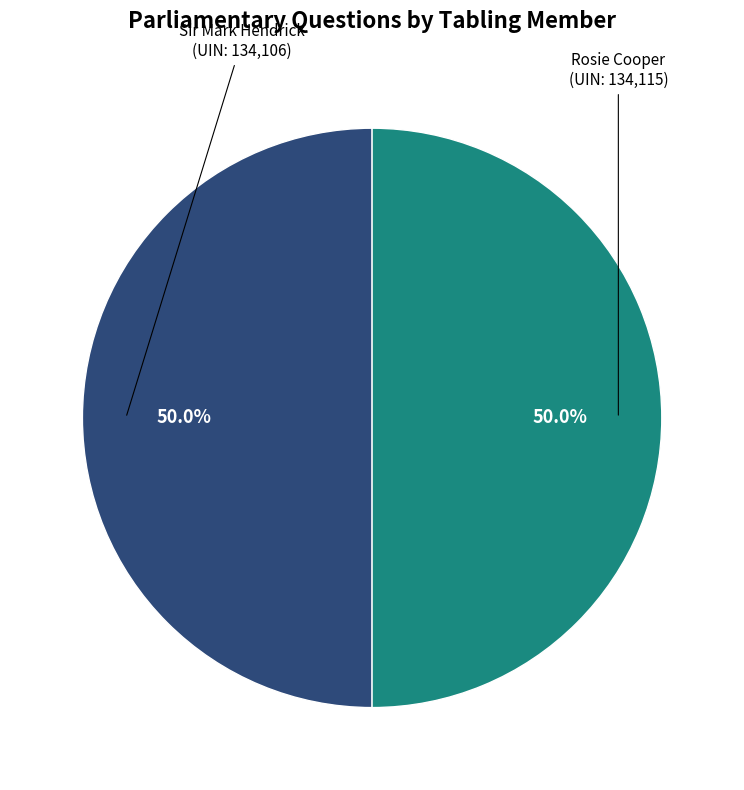

What is the total percentage of Sir Mark Hendrick (UIN: 134,106) and Rosie Cooper (UIN: 134,115)?

100.0%